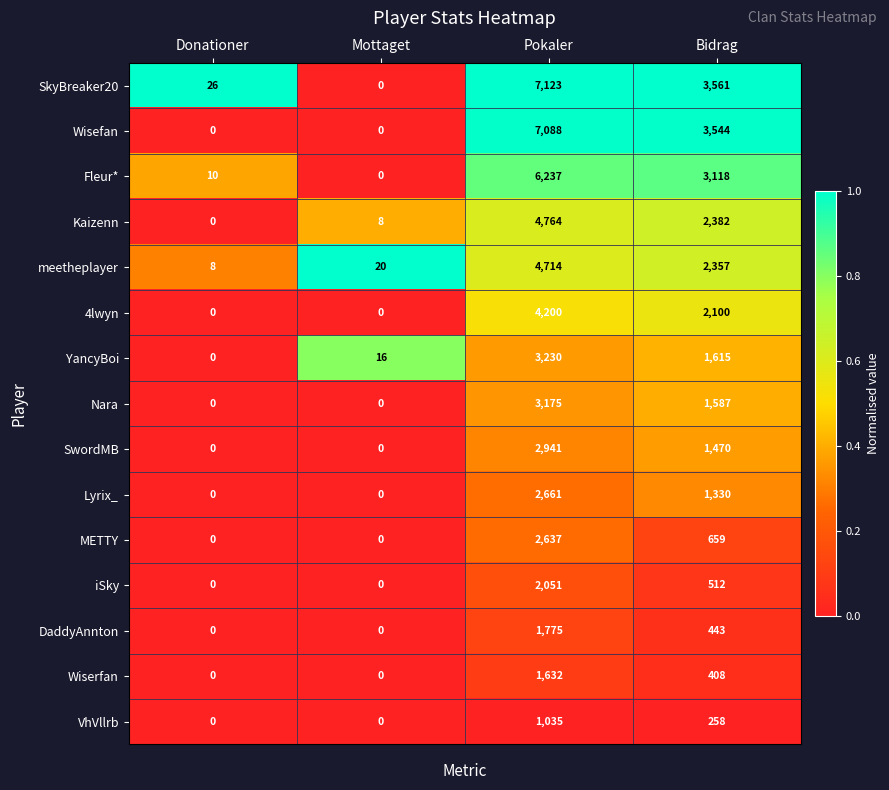

The value of Wisefan at Donationer is 0. True or false?

True